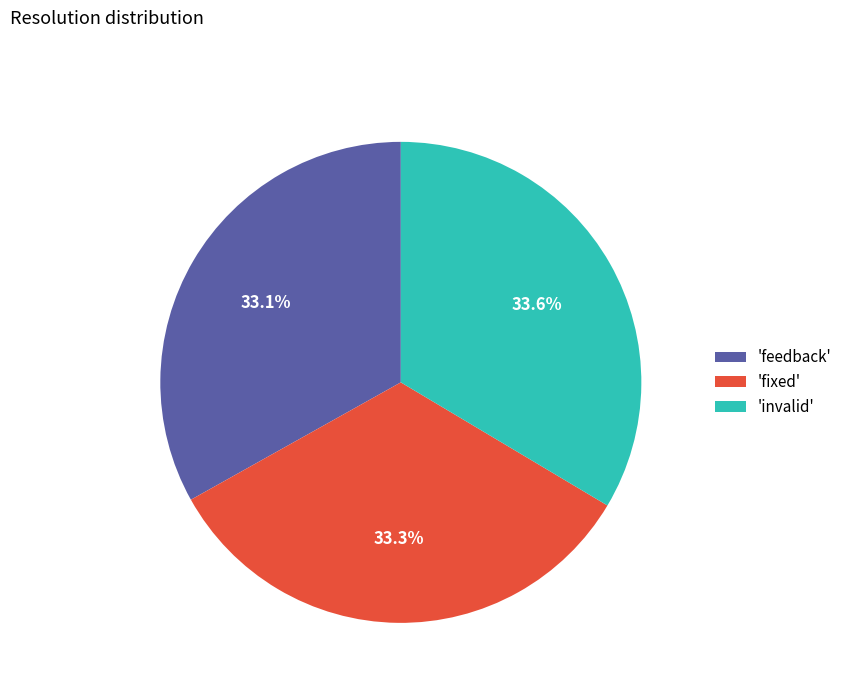

What percentage is NOT represented by 'feedback'?

66.9%